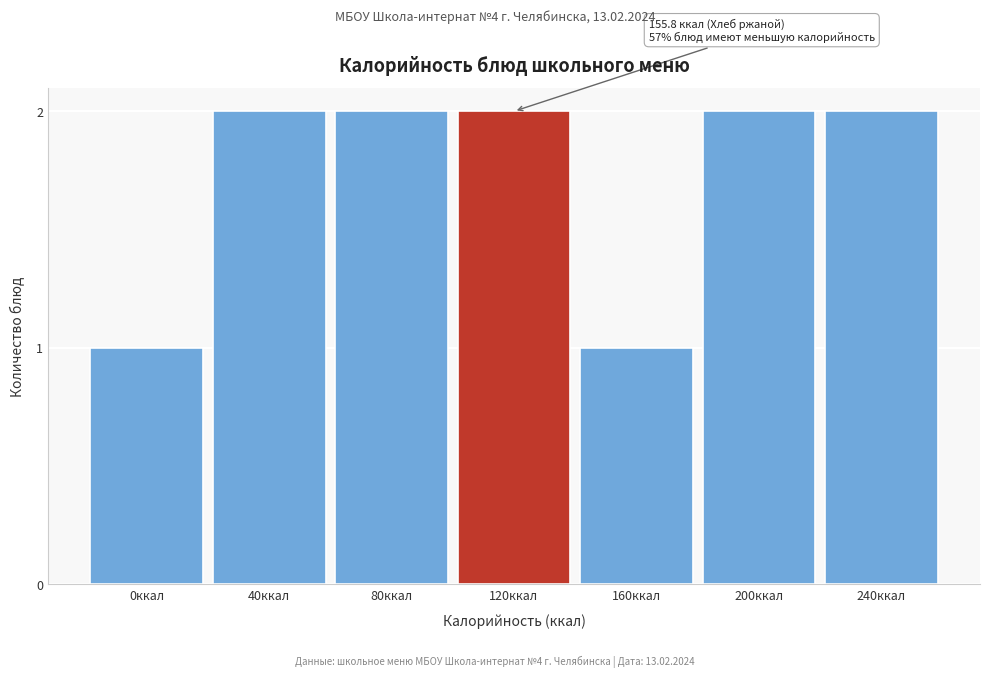

Reading right to left, list all the values displayed in this chart.

2	2	1	2	2	2	1